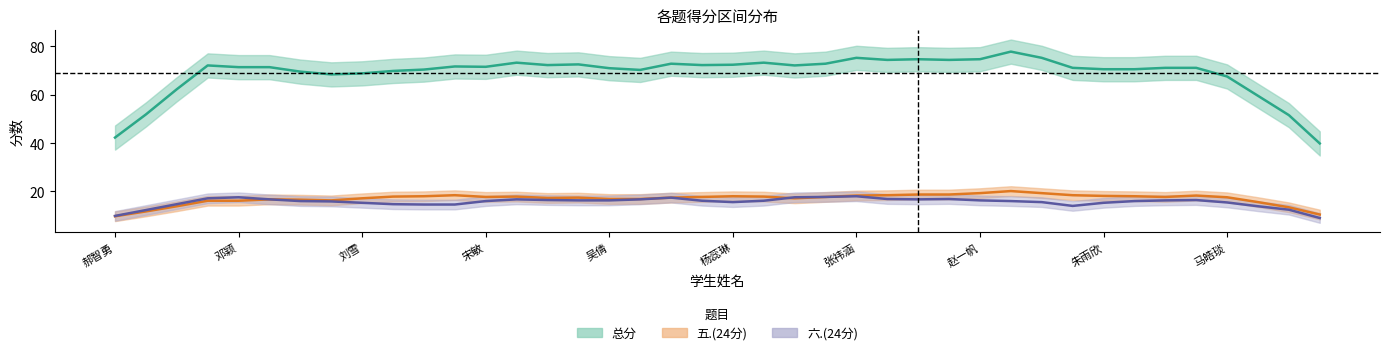

True or false: 五.(24分) has more than 1 points higher than both neighbors.

True